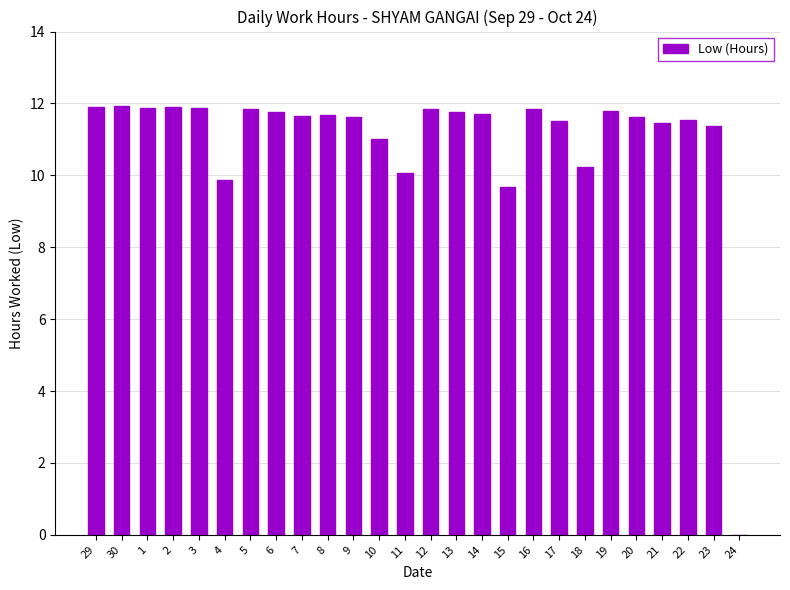

What is the maximum value shown in the chart?

11.9